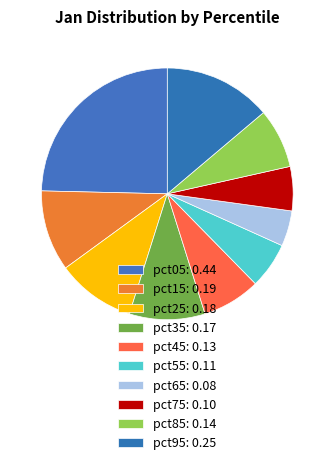

True or false: pct65 accounts for 14% of the total.

False